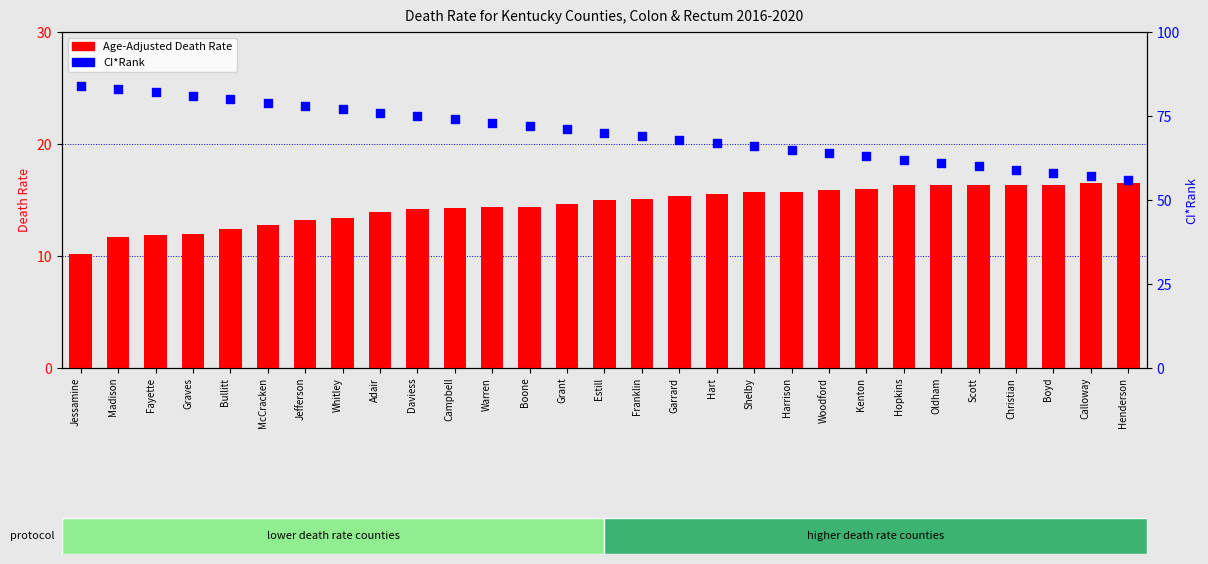

At how many categories does at least one series exceed 59?

25